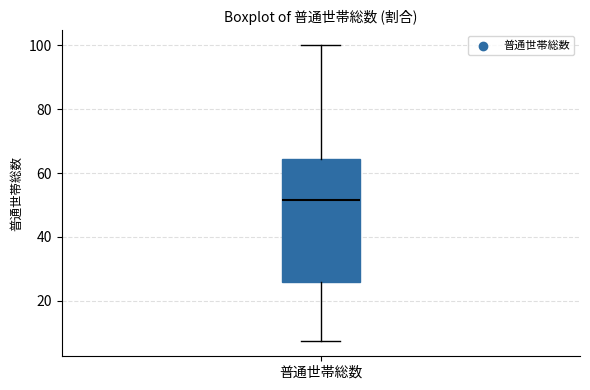

Transcribe this box plot: give where the median line is, the range the box spans, and where the two whiskers end, as read against the y-axis. The values are not printed on the chart, so give them approximately, as read against the axis.

median 52, box 26 to 64, whiskers 8 to 100